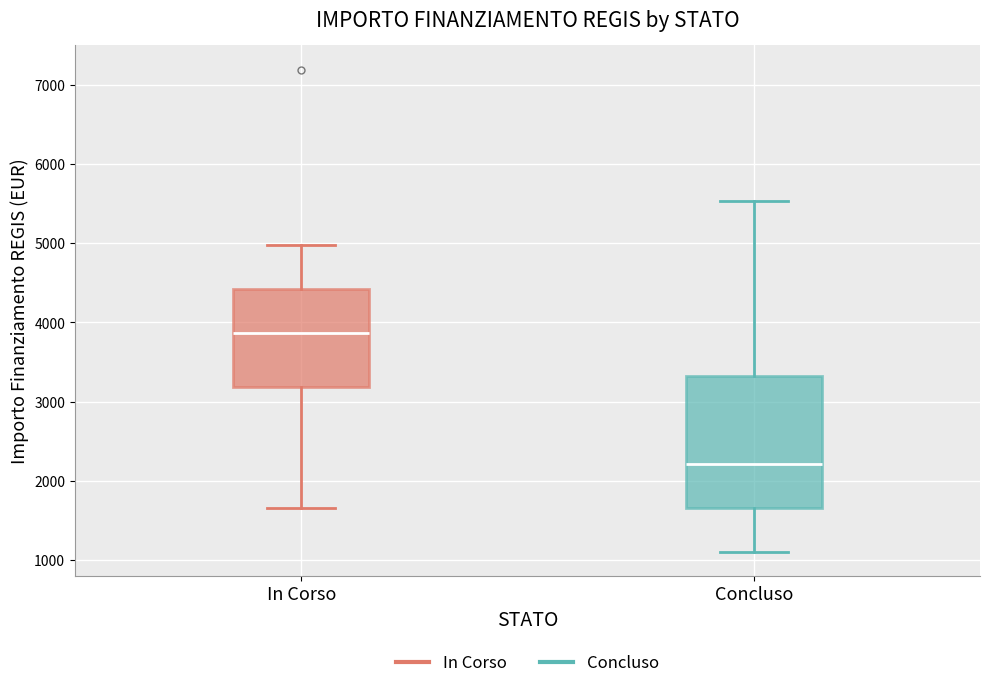

Which box is the tallest, from its lower edge to its upper edge?

Concluso